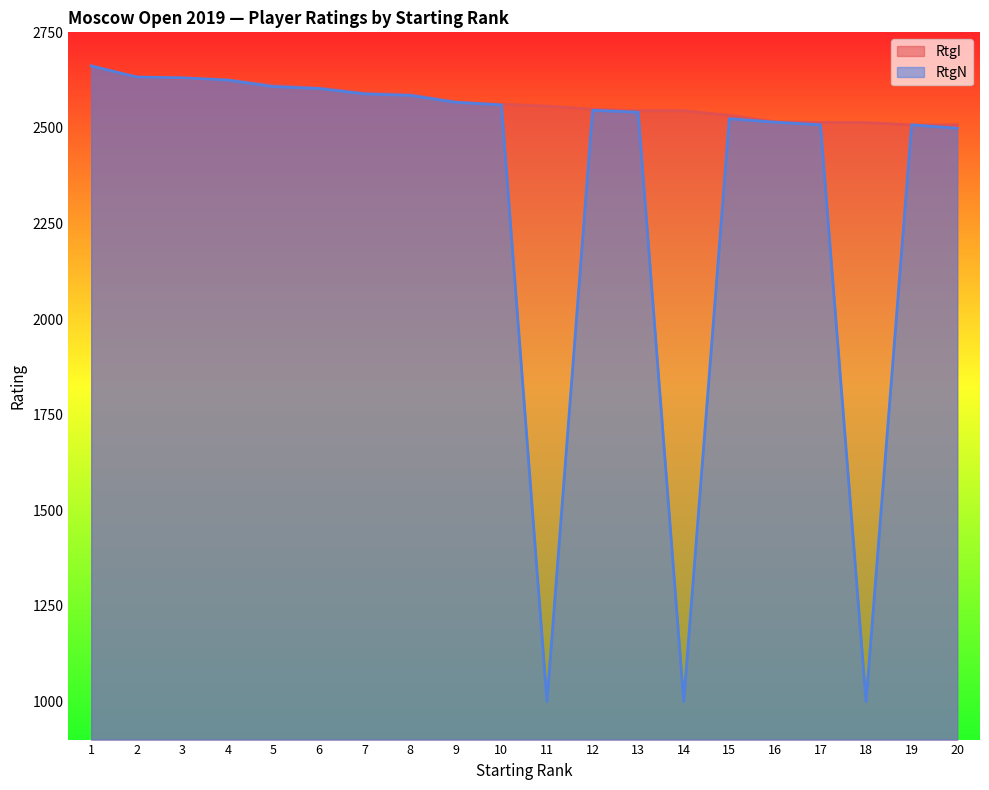

What is the maximum value for RtgN?

2662